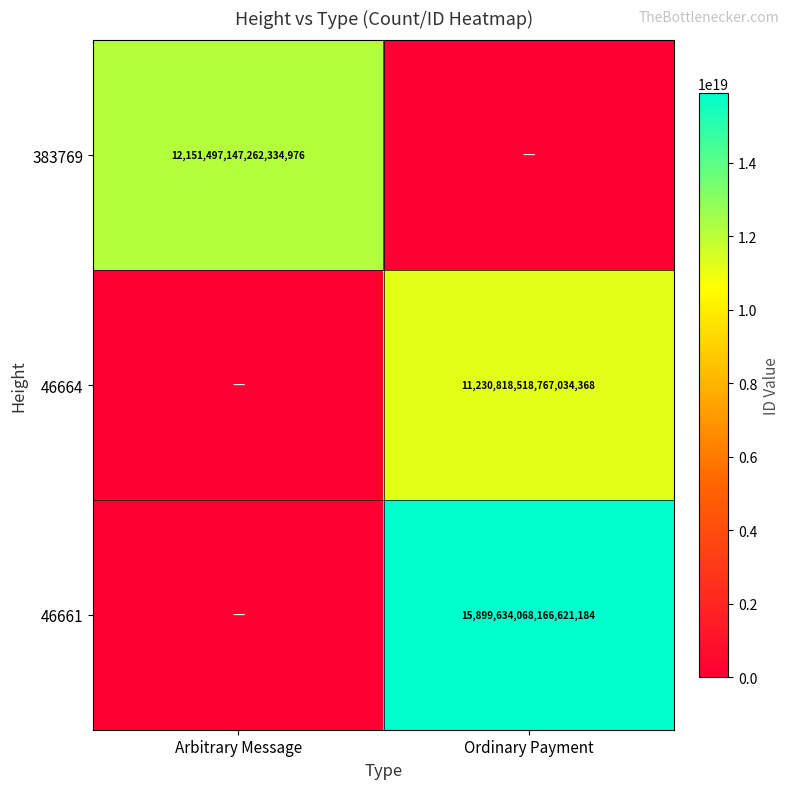

True or false: 46661 has a value of 21518235188269867008 at Ordinary Payment.

False